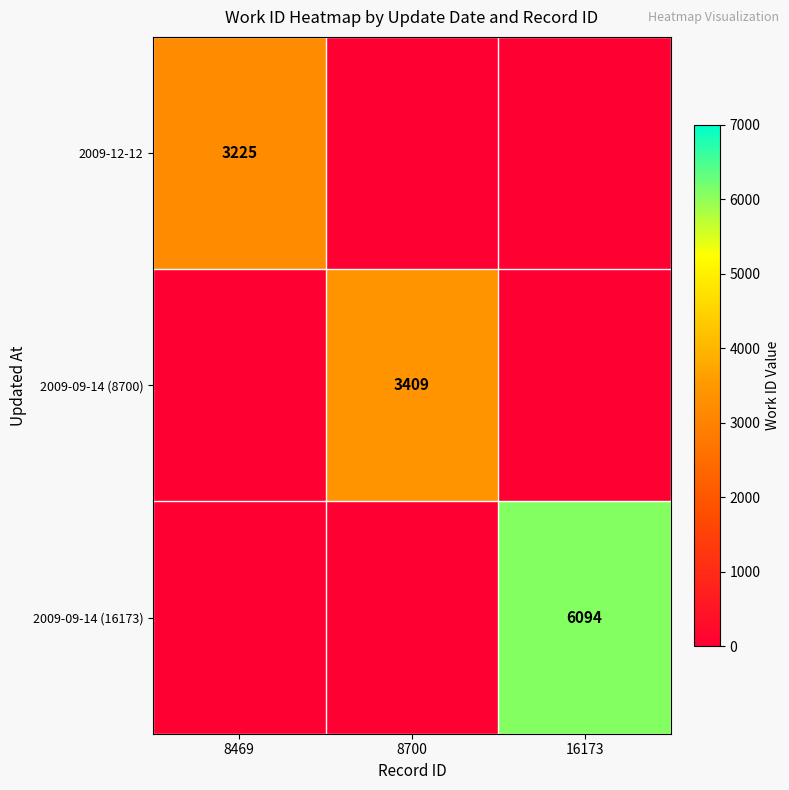

Is it true that 2009-12-12 equals 1330 at 8469?

False